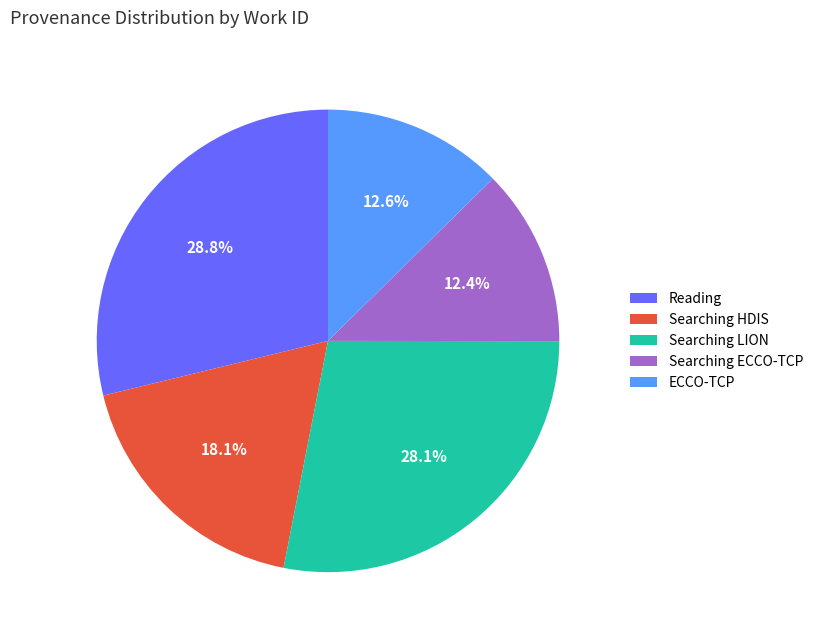

Count the number of slices in the pie.

5